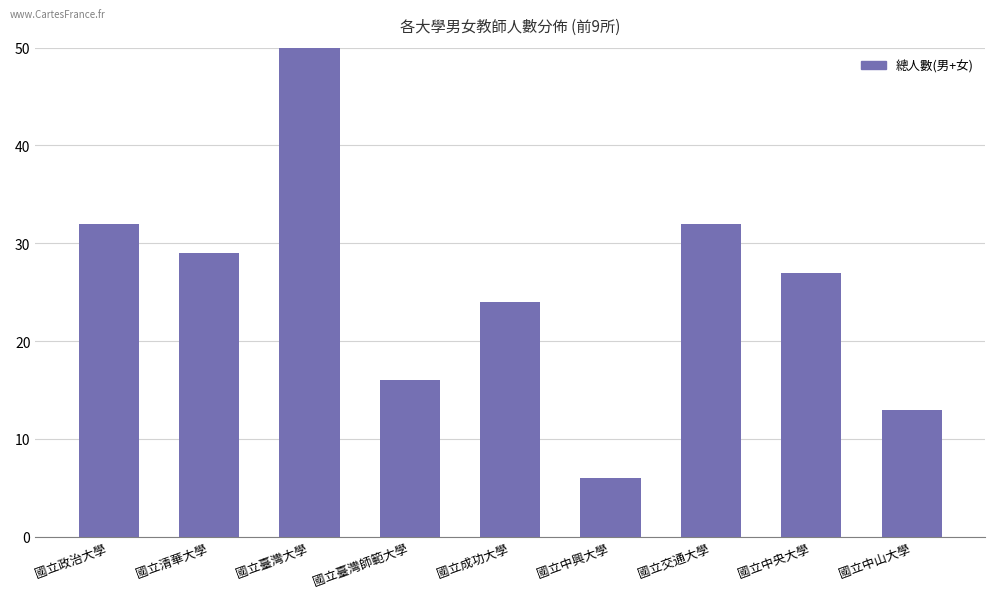

Which has a higher value, 國立交通大學 or 國立清華大學?

國立交通大學